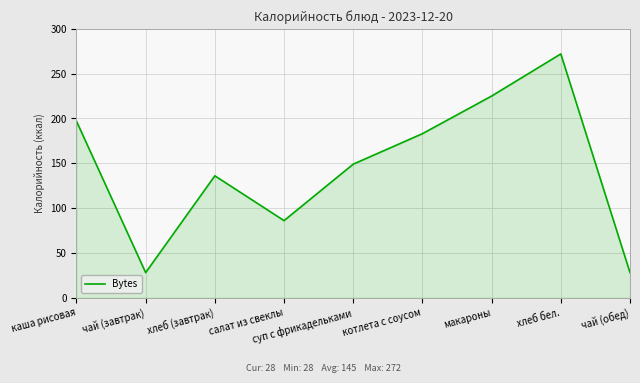

Is it true that the value at салат из свеклы is 86?

True